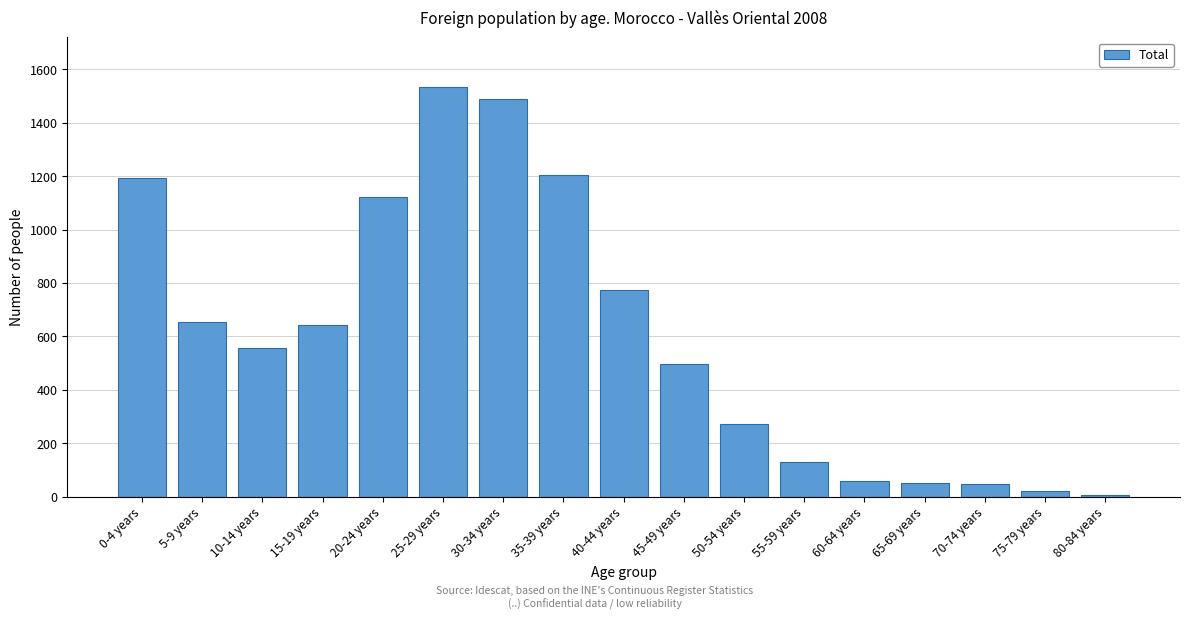

What is the greatest value displayed?

1535